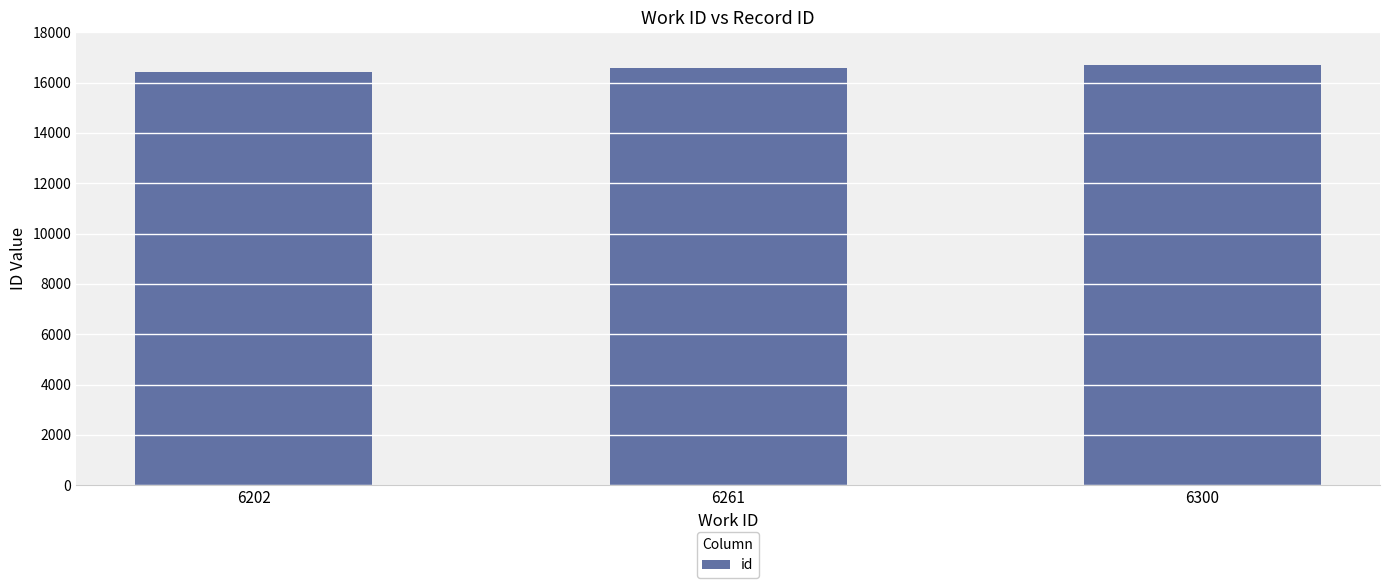

Is it true that the value at 6202 is 16413?

True